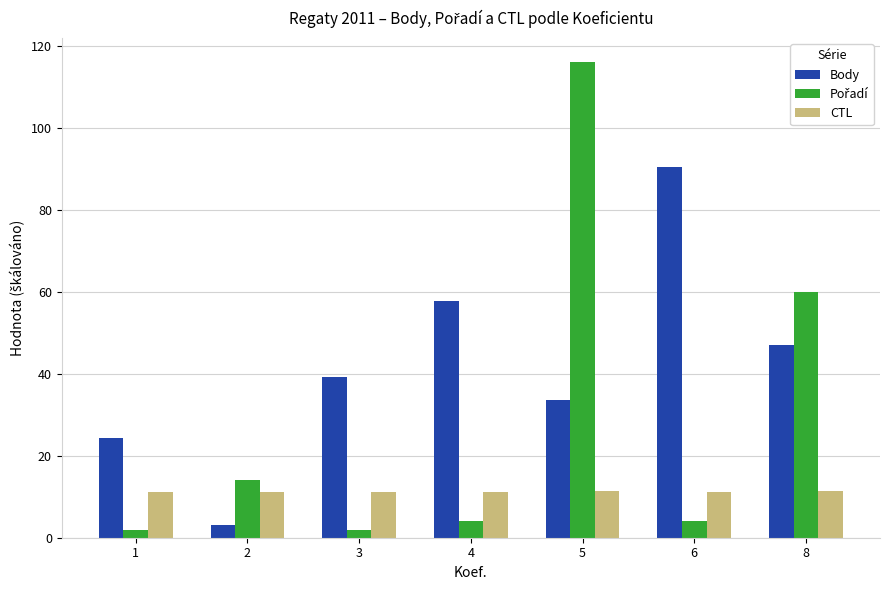

At which category does the chart reach its peak across all series?

5